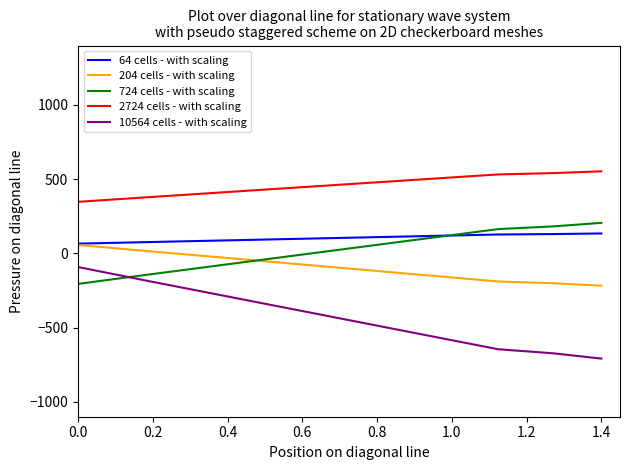

True or false: 724 cells - with scaling and 2724 cells - with scaling cross at least once.

False